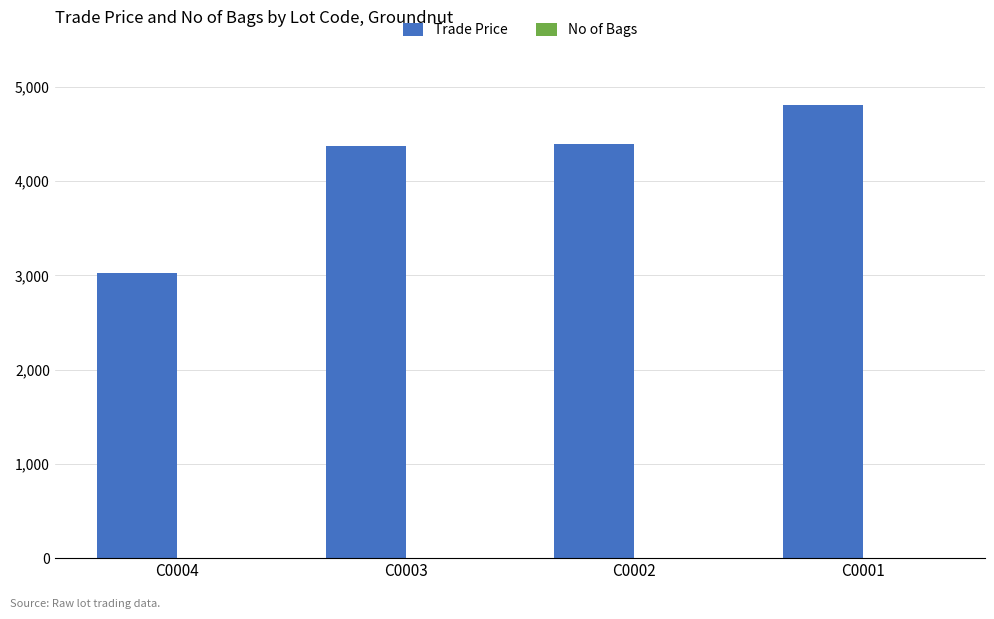

Which series has the largest range (max minus min)?

Trade Price